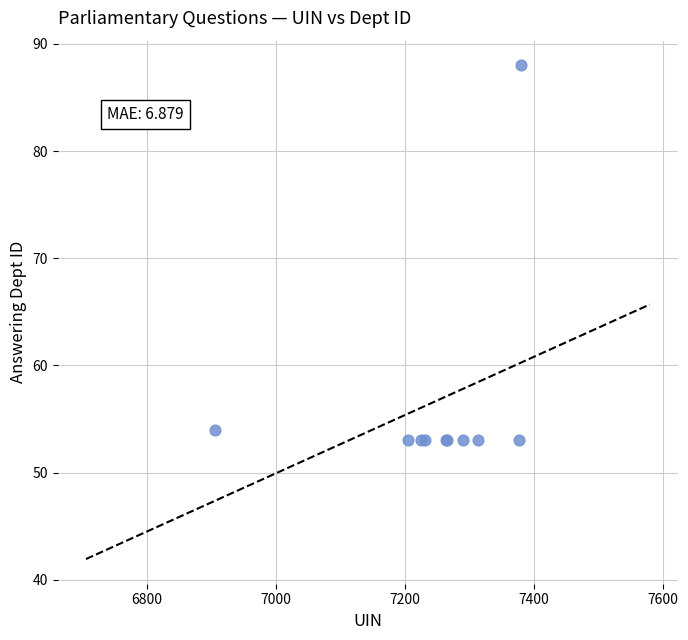

What Y value in the scatter plot is closest to 70?

54